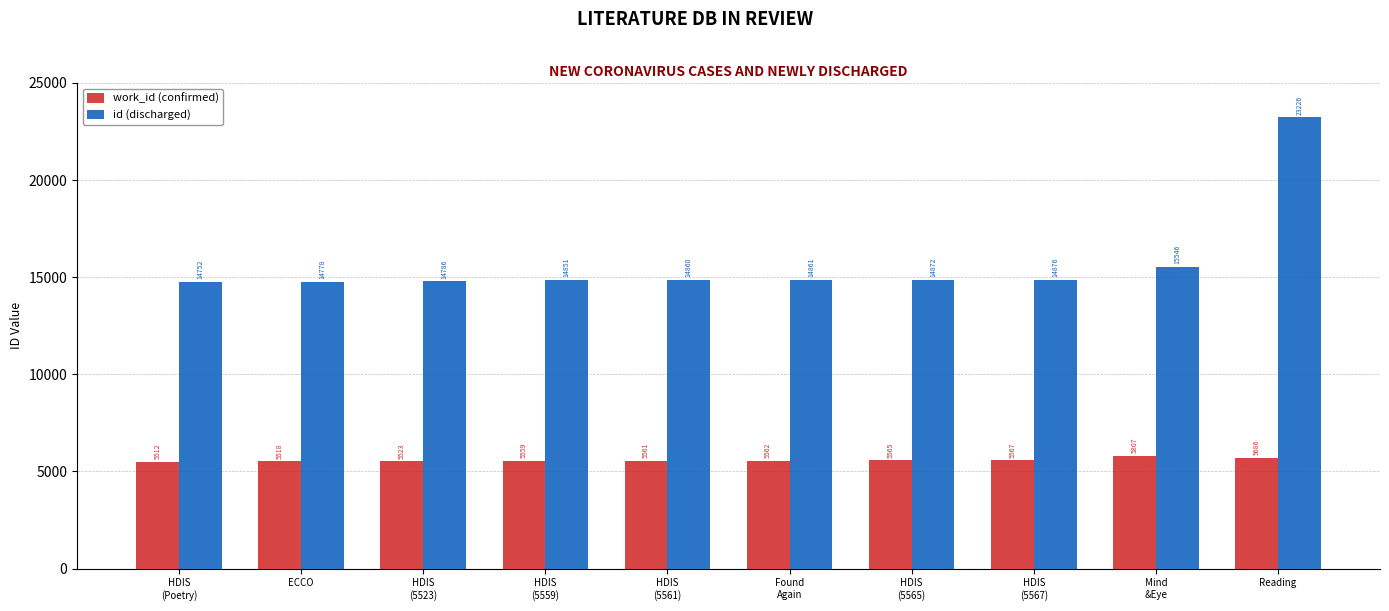

List the series in order of their overall mean, highest first.

id (discharged), work_id (confirmed)